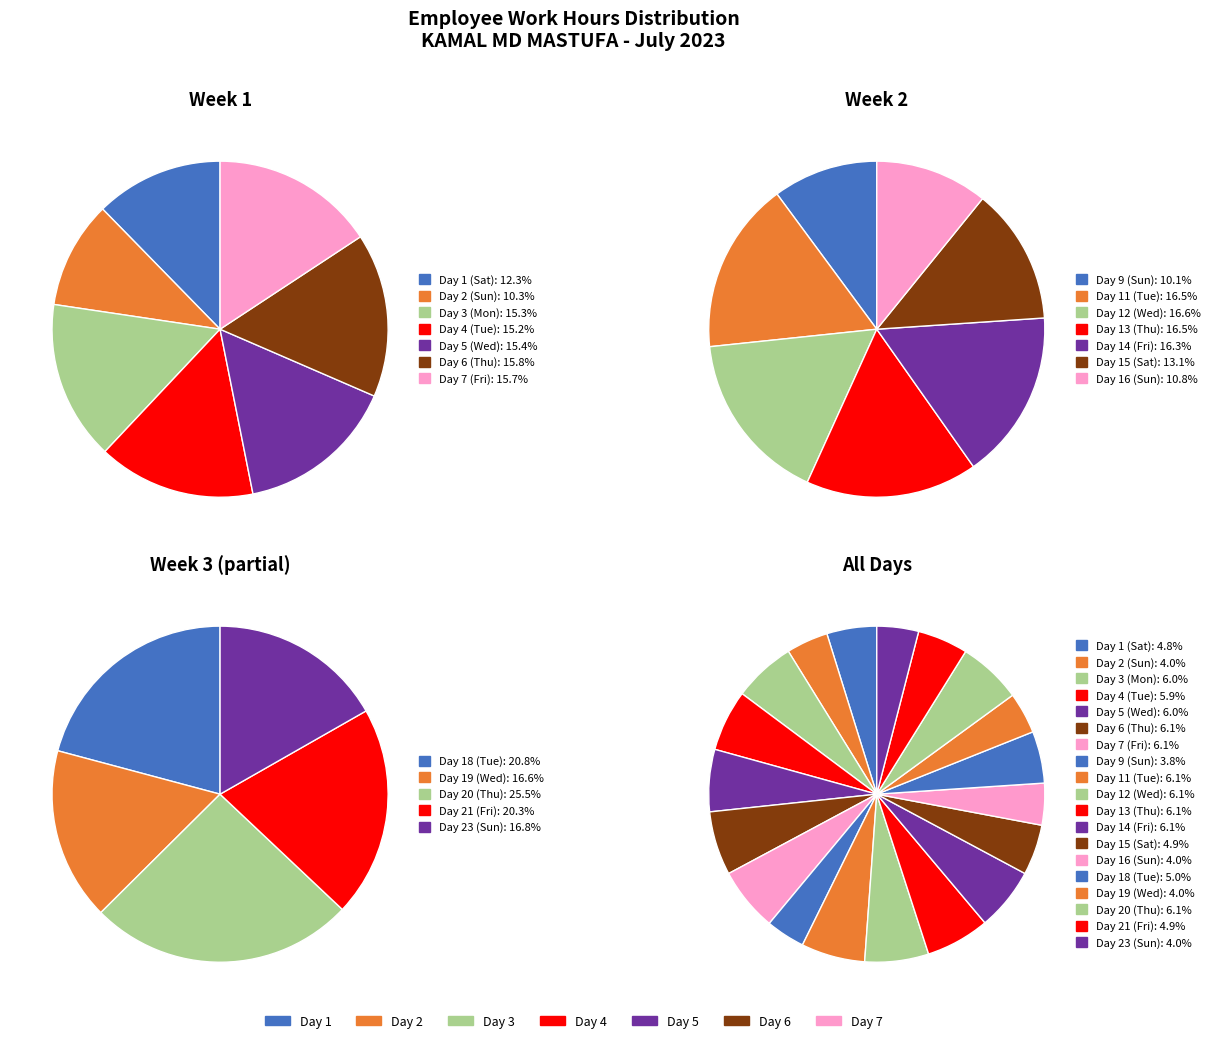

Which slice is the largest?

Day 6 (Thu)